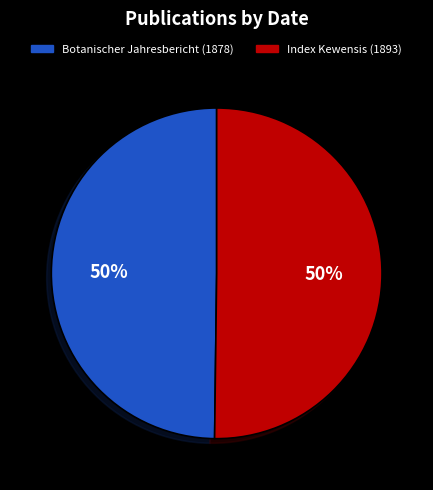

What is the ratio of the value at Botanischer Jahresbericht (1878) to the value at Index Kewensis (1893)?

1.0